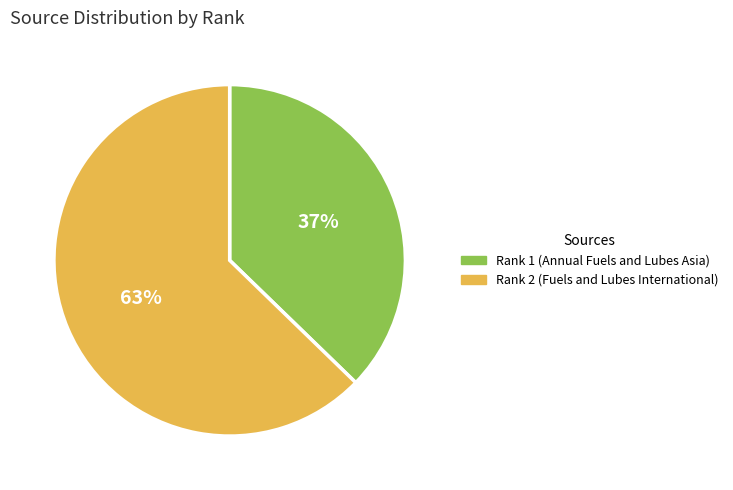

Which category has the smallest portion of the pie?

Rank 1 (Annual Fuels and Lubes Asia)